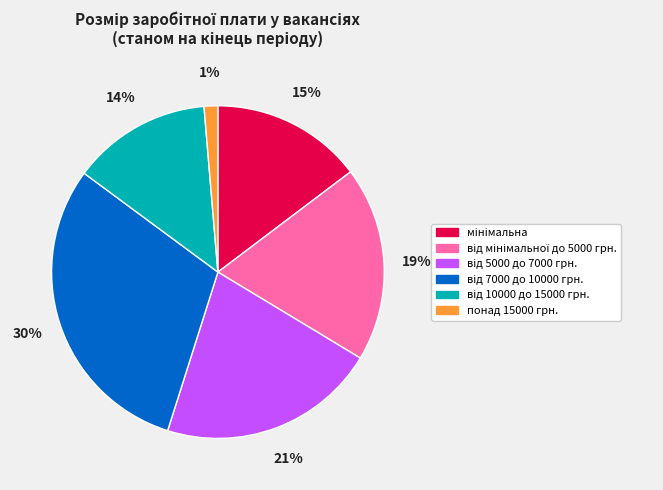

To the nearest percent, what is the average slice percentage?

17%